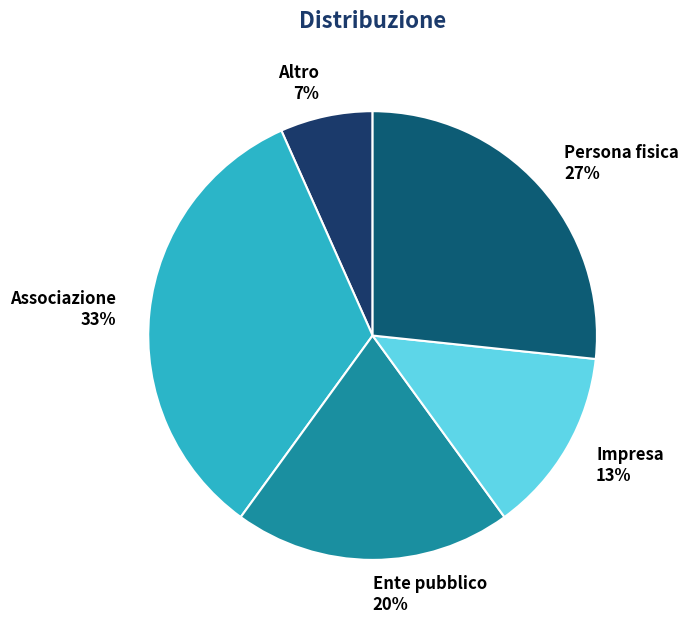

Is Associazione the majority of the pie?

No